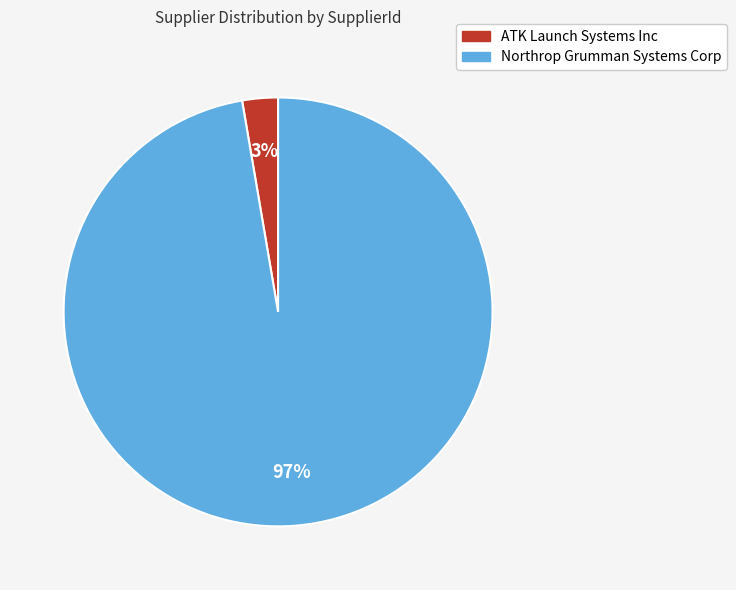

Is the sum of Northrop Grumman Systems Corp and ATK Launch Systems Inc greater than half?

Yes